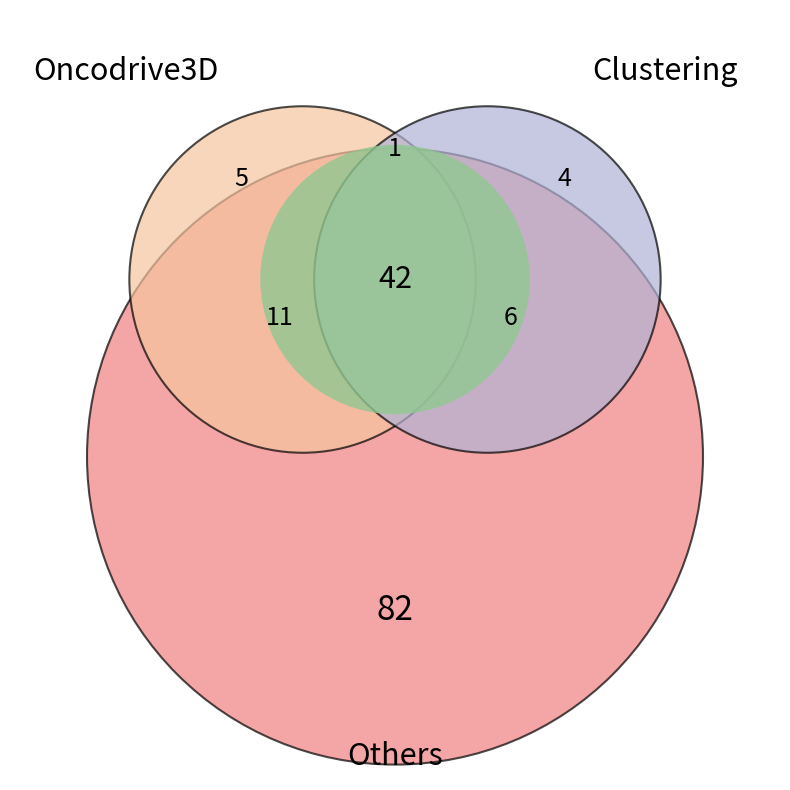

Do 3 and 1 together represent more than half of the pie?

No